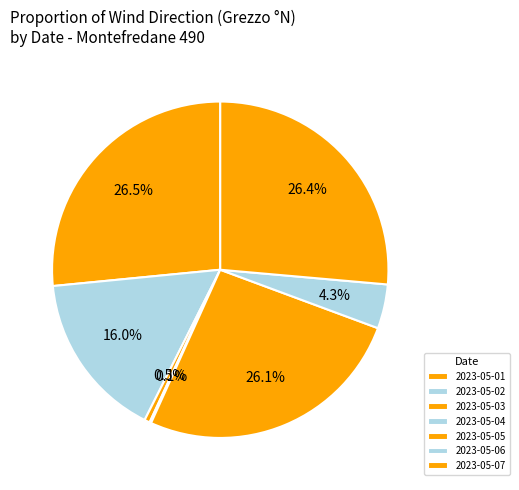

Which has a higher value, 2023-05-03 or 2023-05-02?

2023-05-02